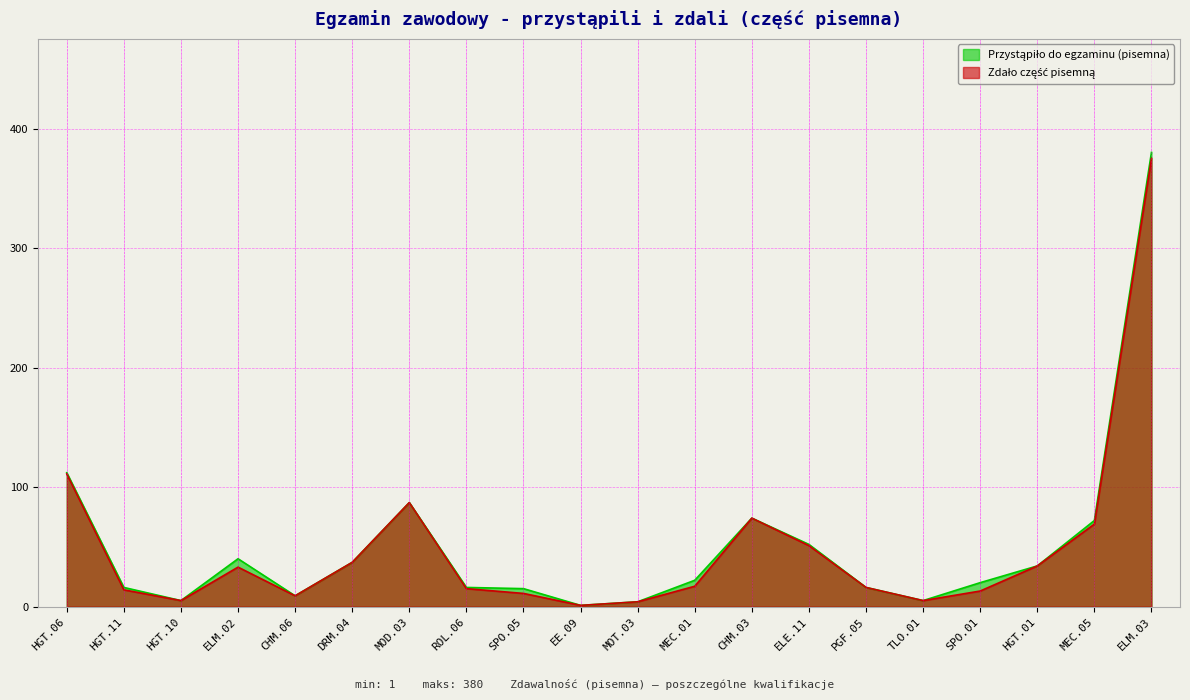

What is the value of the Przystąpiło do egzaminu (pisemna) point at the 13th from the left?

74